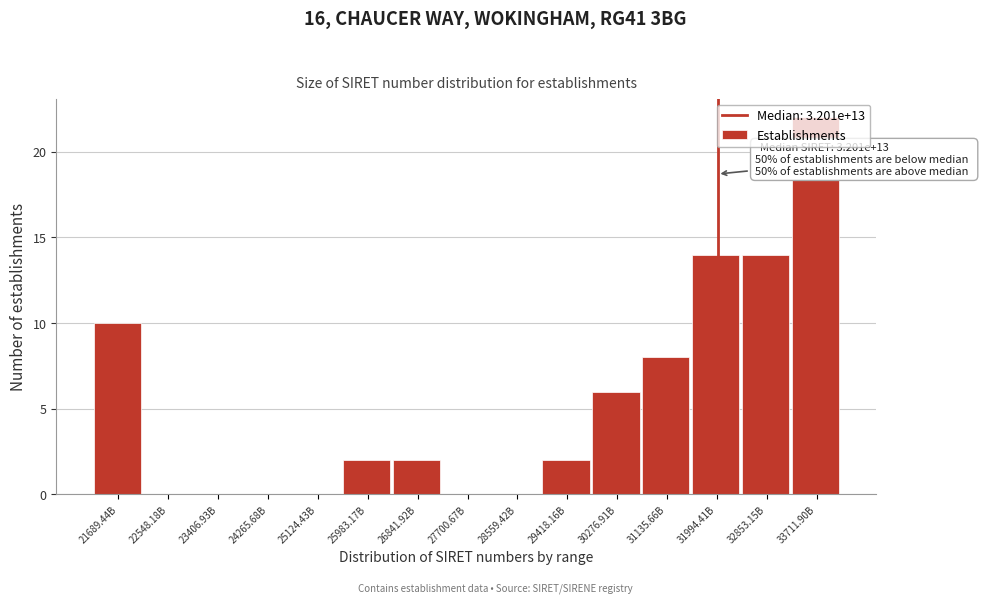

At which label is the value closest to 11?

21689.44B